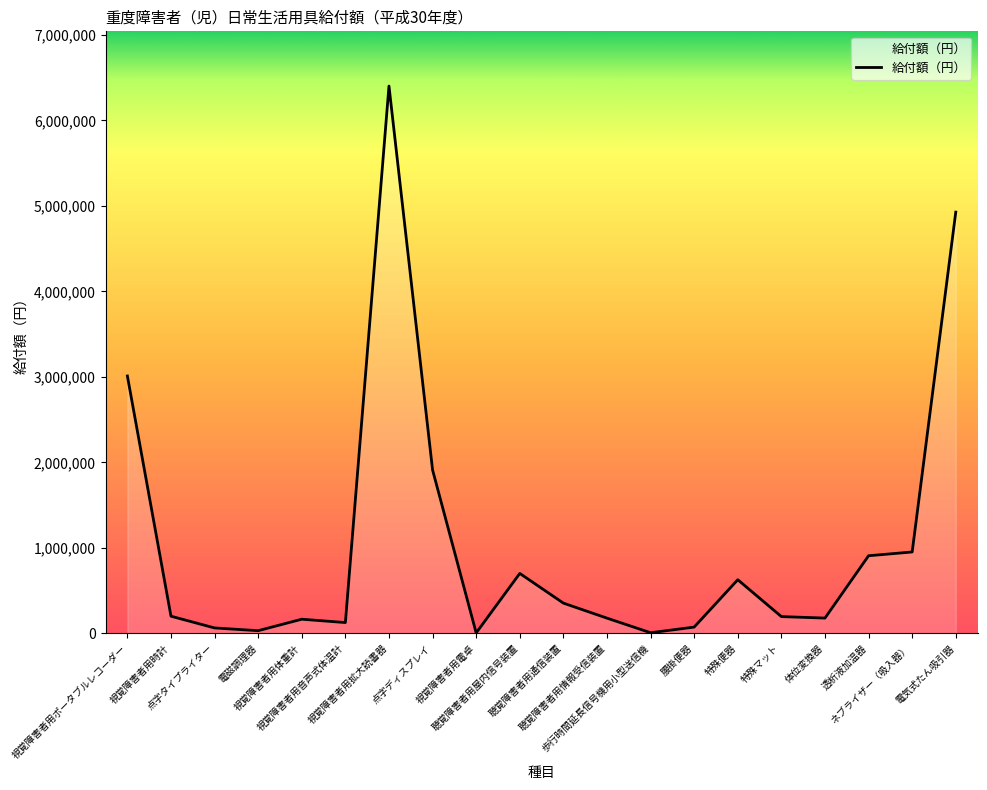

What is the greatest value displayed?

6400580